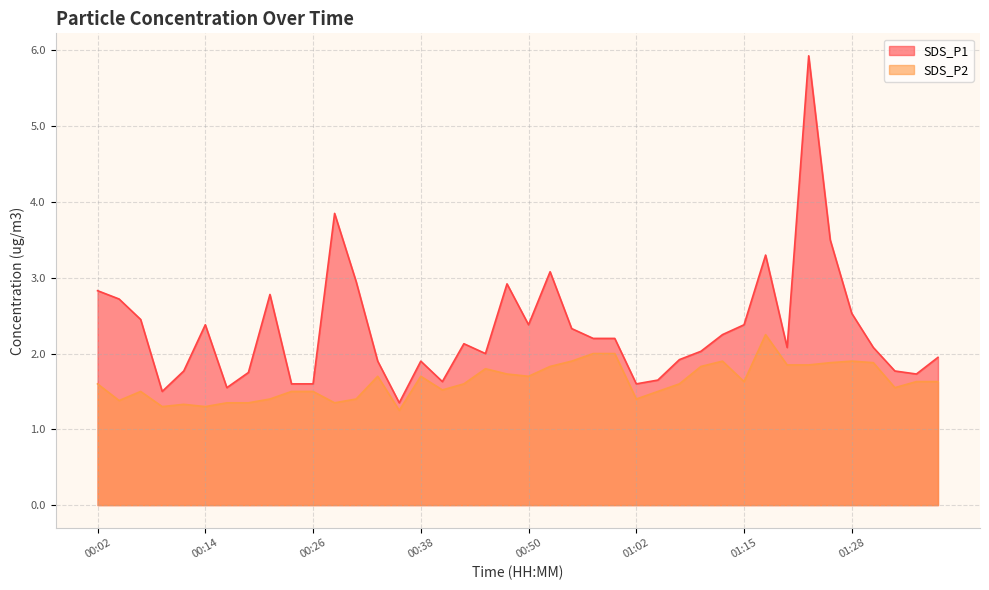

List the series in order of their peak value, lowest first.

SDS_P2, SDS_P1